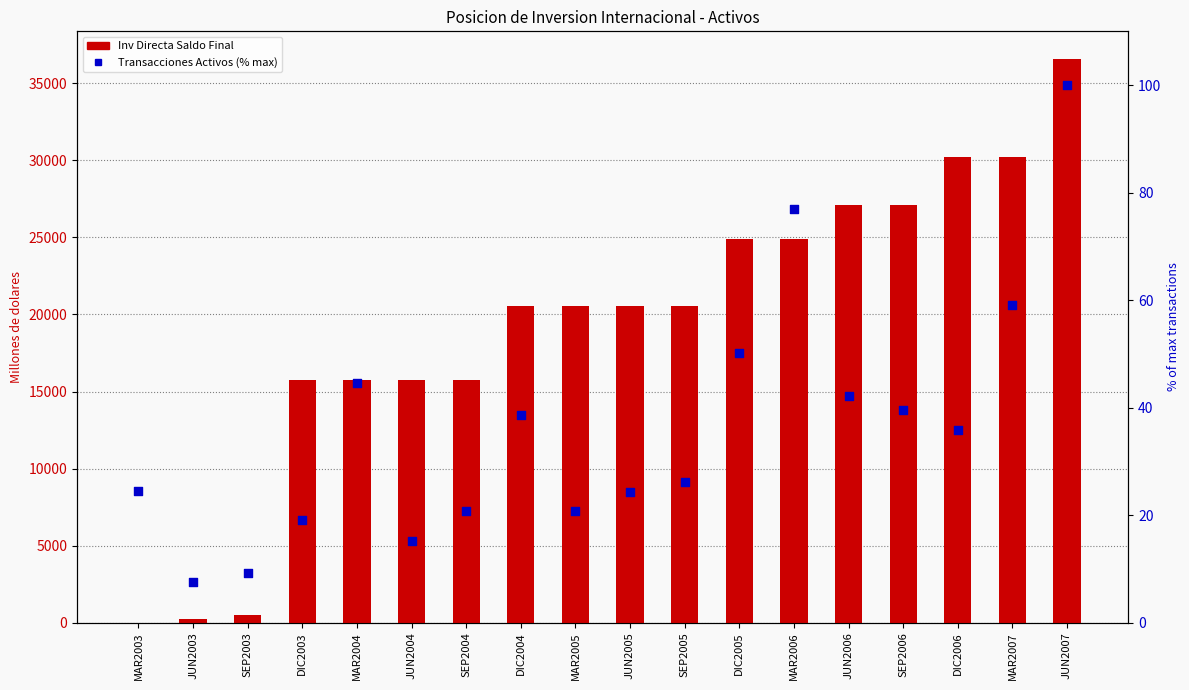

Which series contains the lowest Y value?

Inv Directa Saldo Final